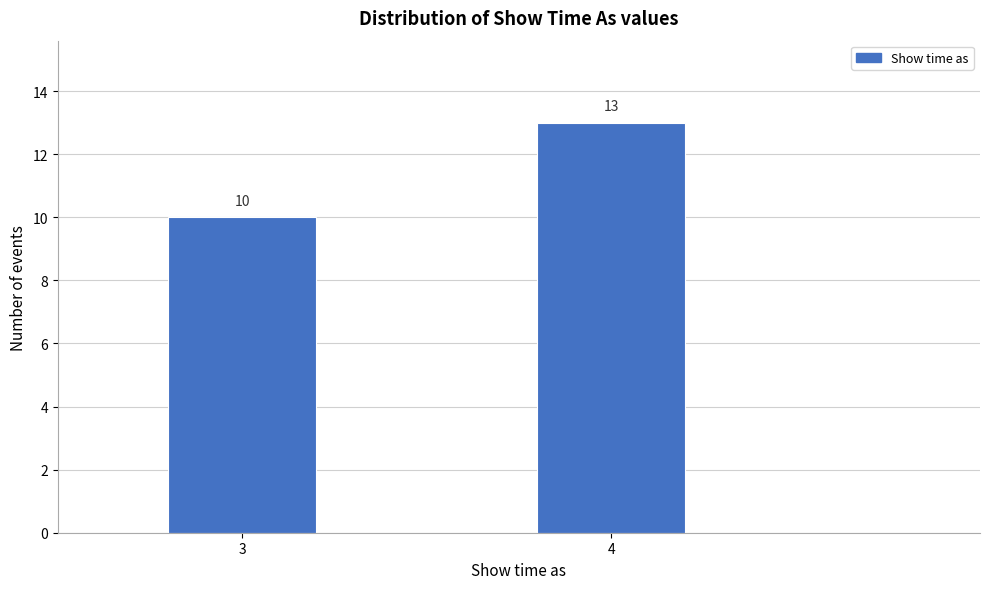

Reading right to left, list all the values displayed in this chart.

4=13	3=10